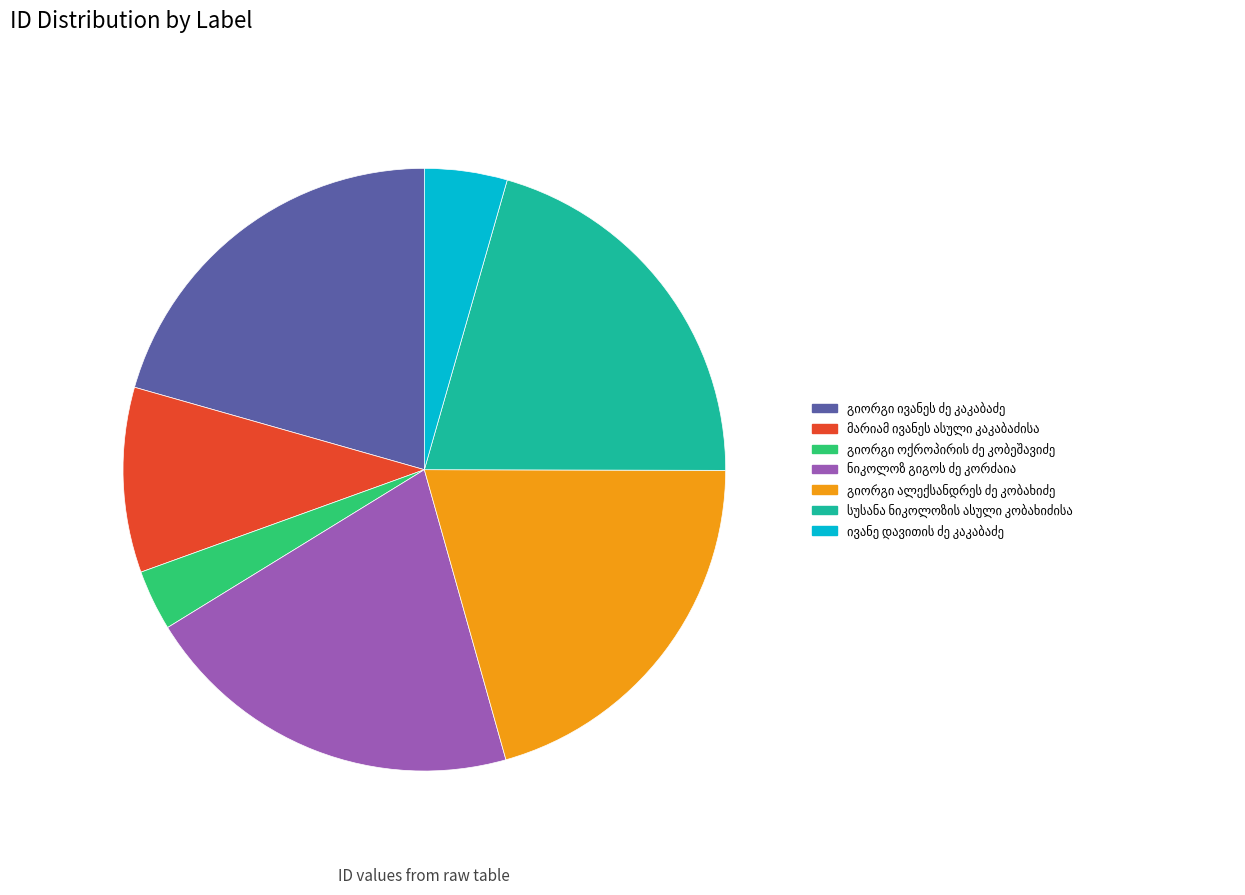

Is there any slice that represents more than half of the pie?

No